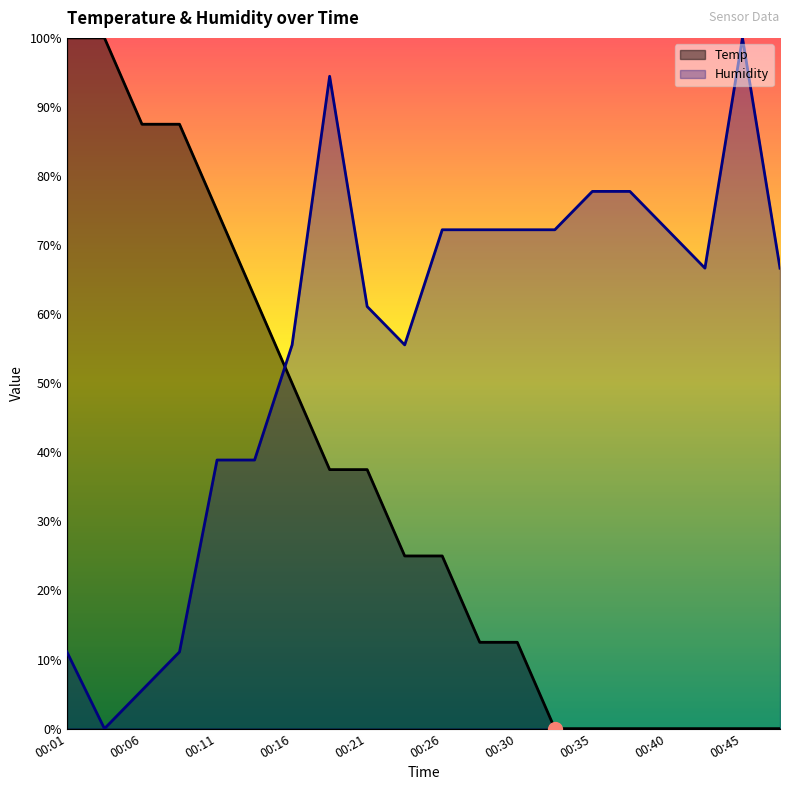

List the series in order of their overall mean, lowest first.

Temp, Humidity